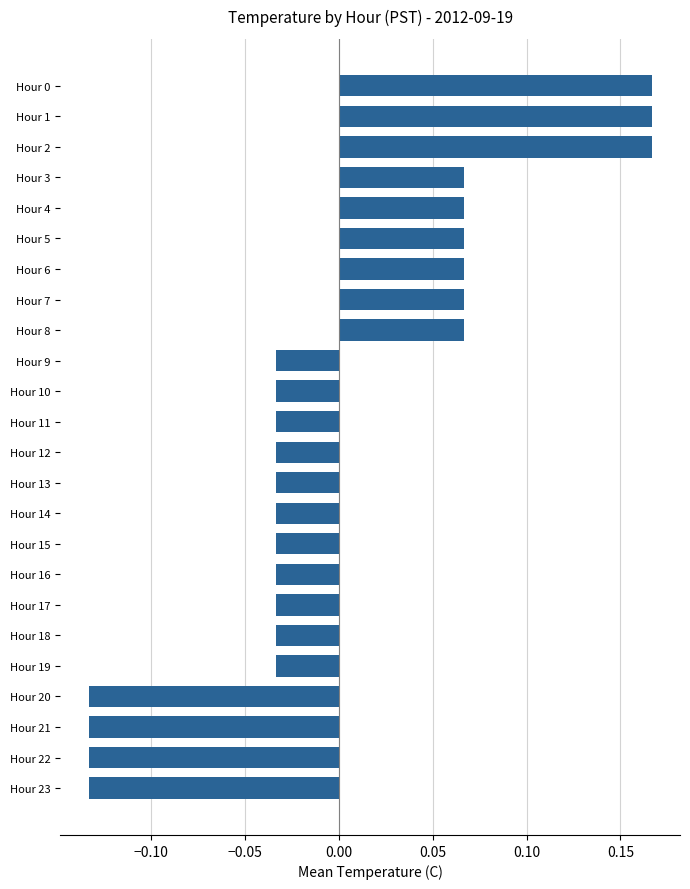

The chart shows a value of 0.1 at Hour 0. True or false?

False